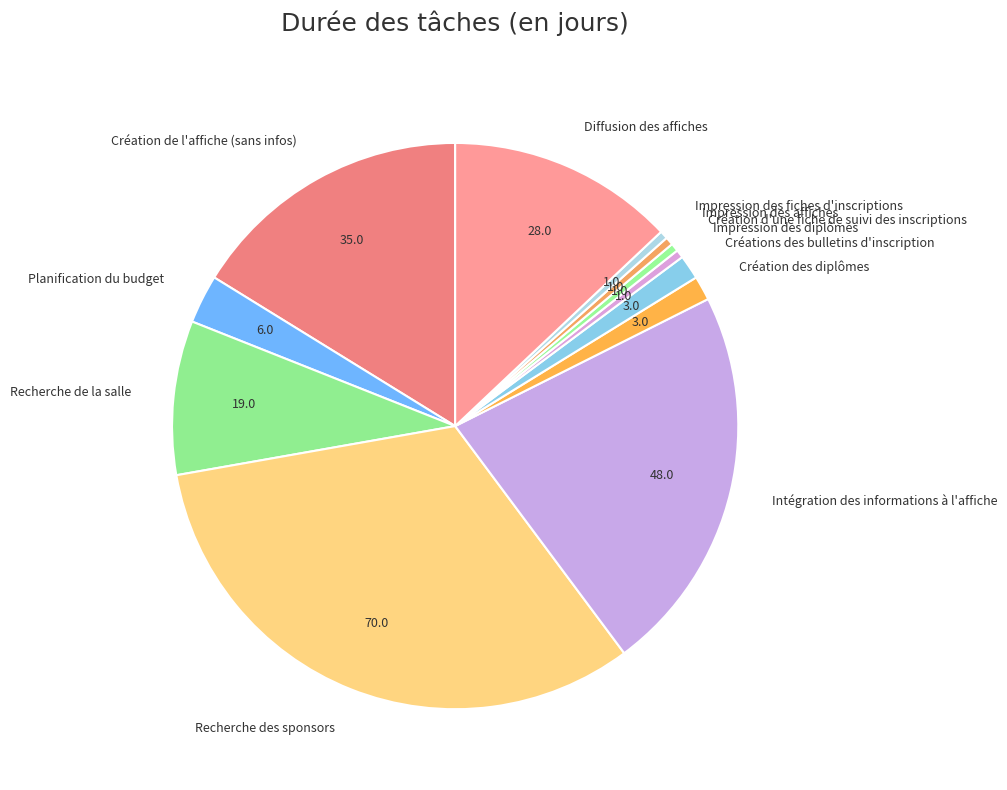

Which has a higher value, Recherche de la salle or Créations des bulletins d'inscription?

Recherche de la salle